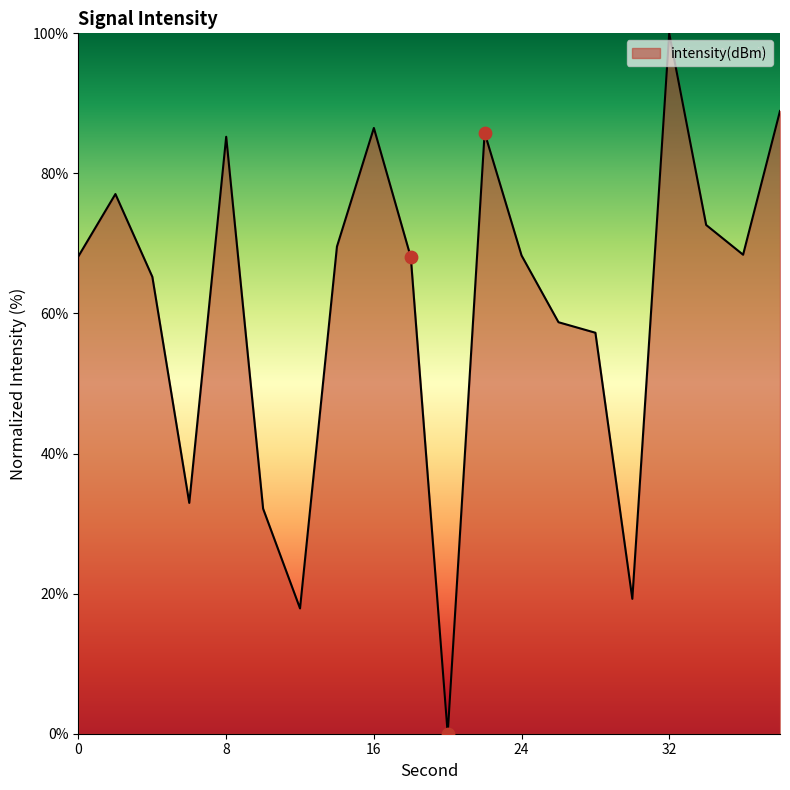

What is the difference between the maximum and minimum values?

100.0